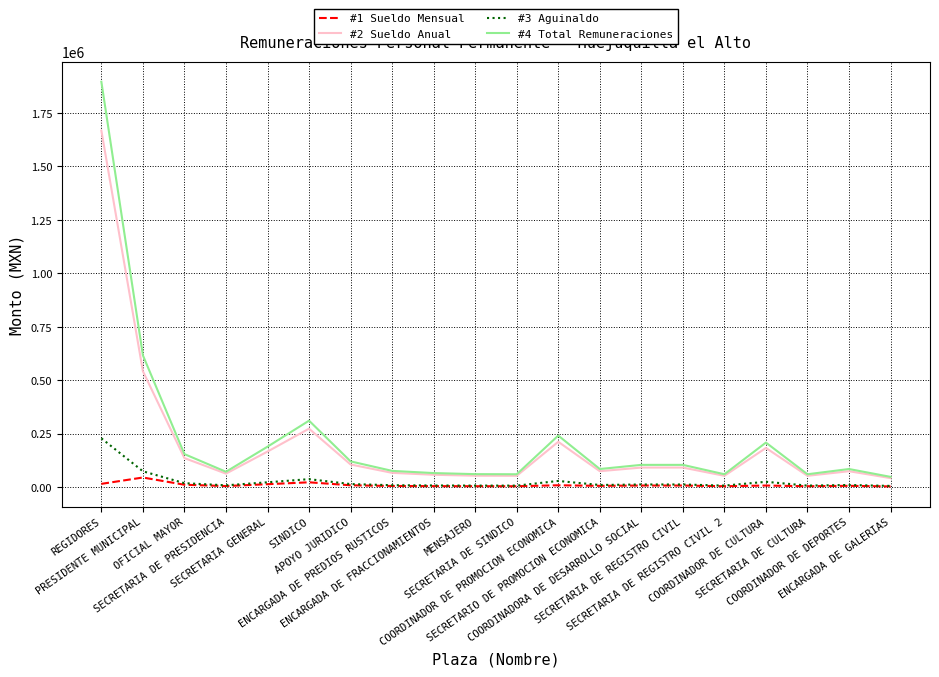

True or false: #4 Total Remuneraciones and #3 Aguinaldo intersect in this chart.

False